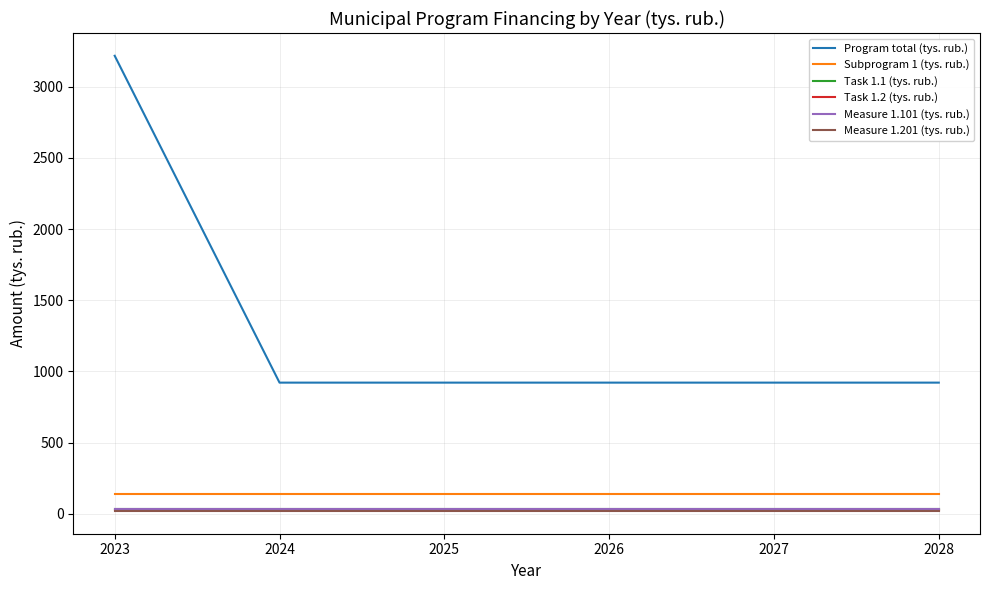

The Task 1.2 (tys. rub.) series shows 6.9 at 2027. True or false?

False